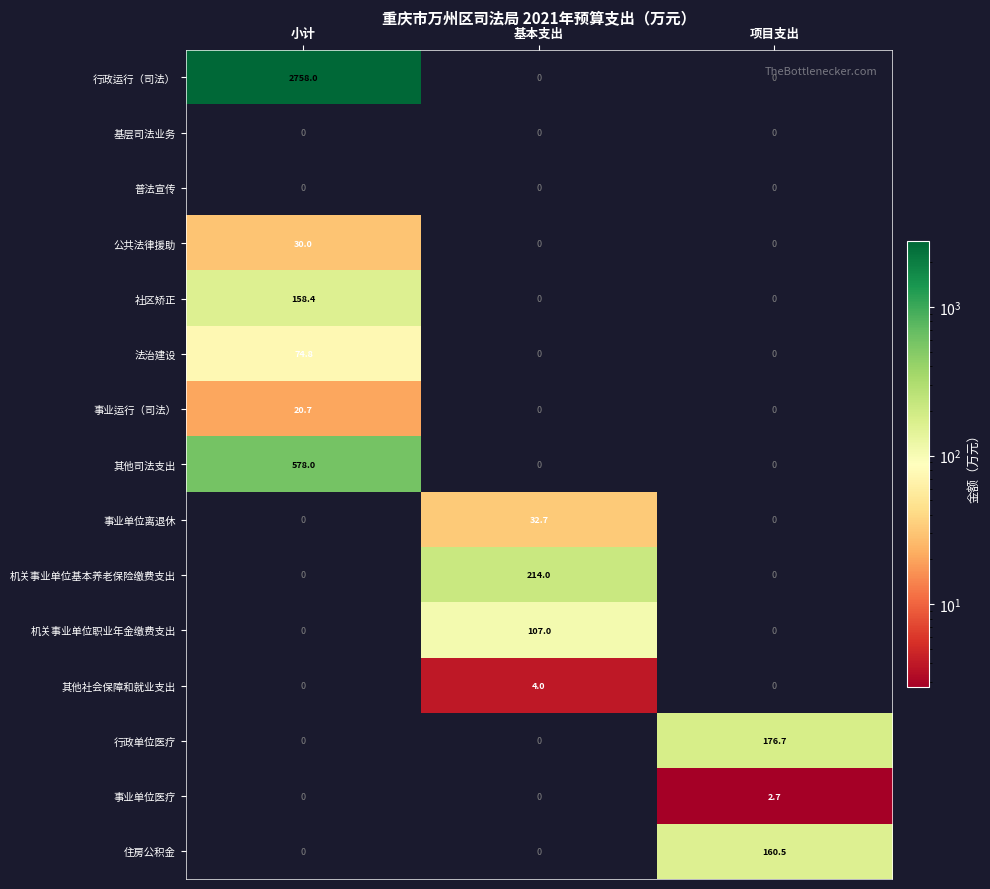

Read the 事业运行（司法） value at 小计.

20.7